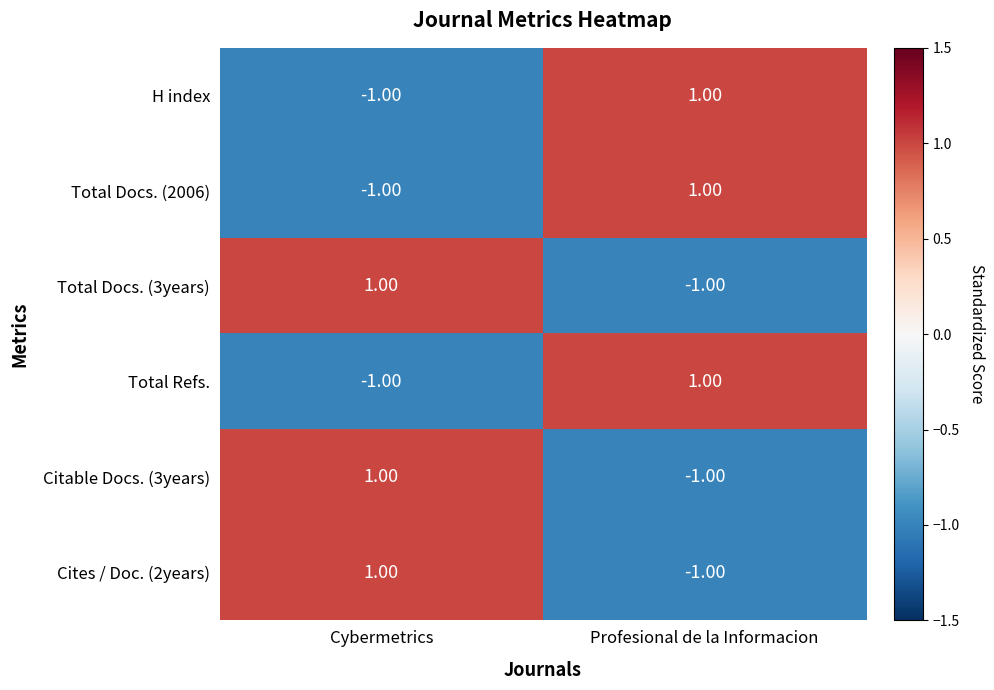

At which label does Total Docs. (2006) reach its peak?

Profesional de la Informacion